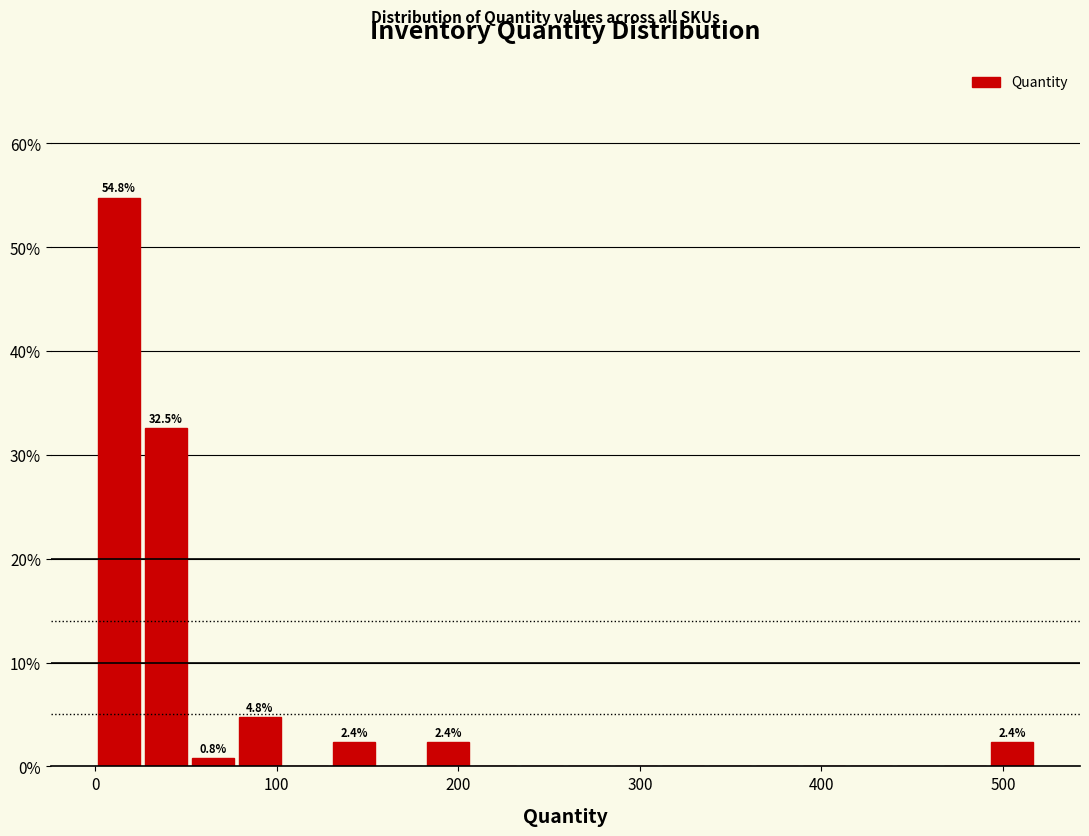

Around what value on the x-axis is the tallest bar? Give the approximate position of its centre, as read against the axis.

10